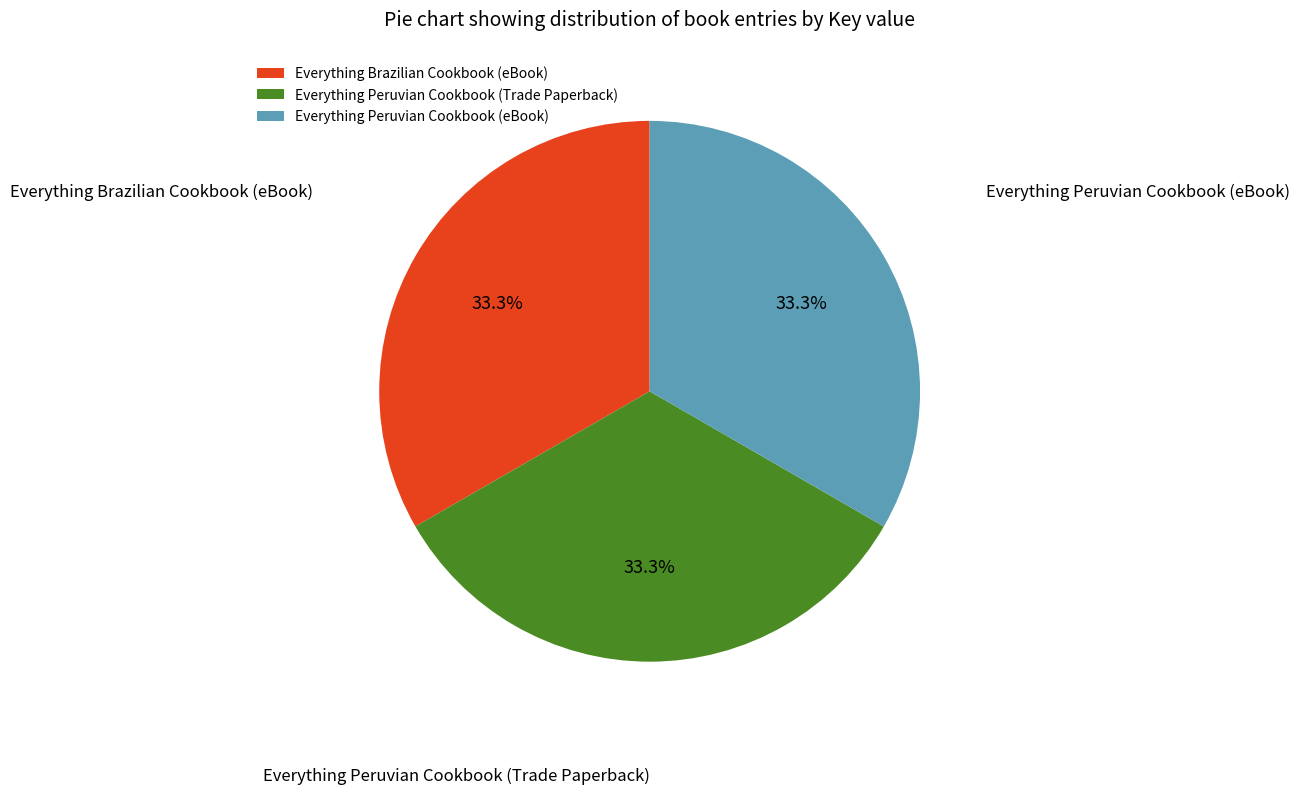

Does Everything Brazilian Cookbook (eBook) represent more than half of the total?

No